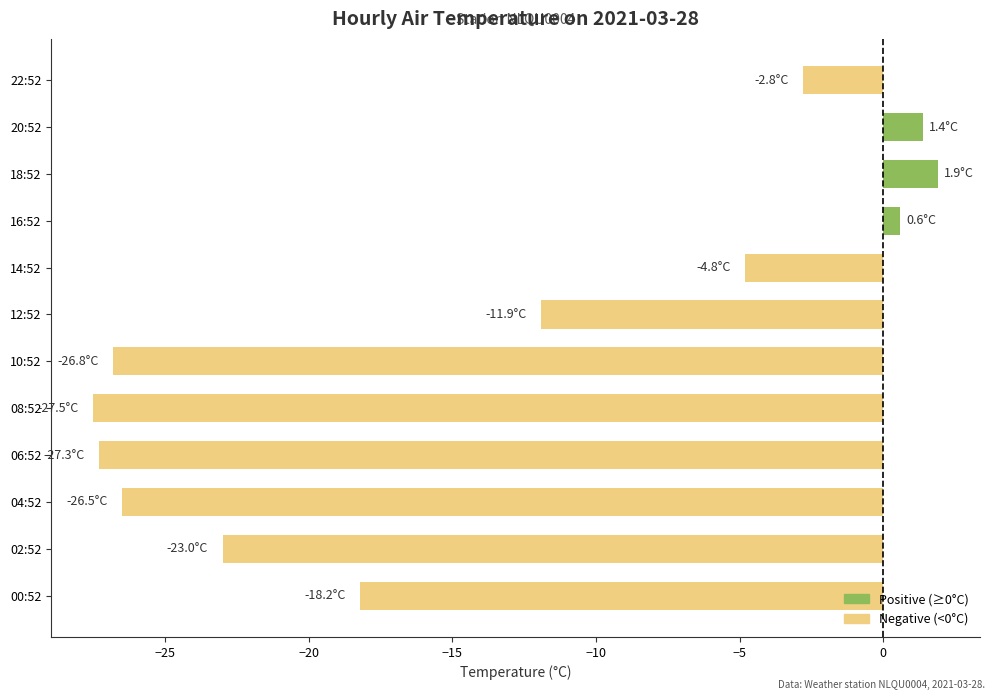

What is the average value?

-13.7